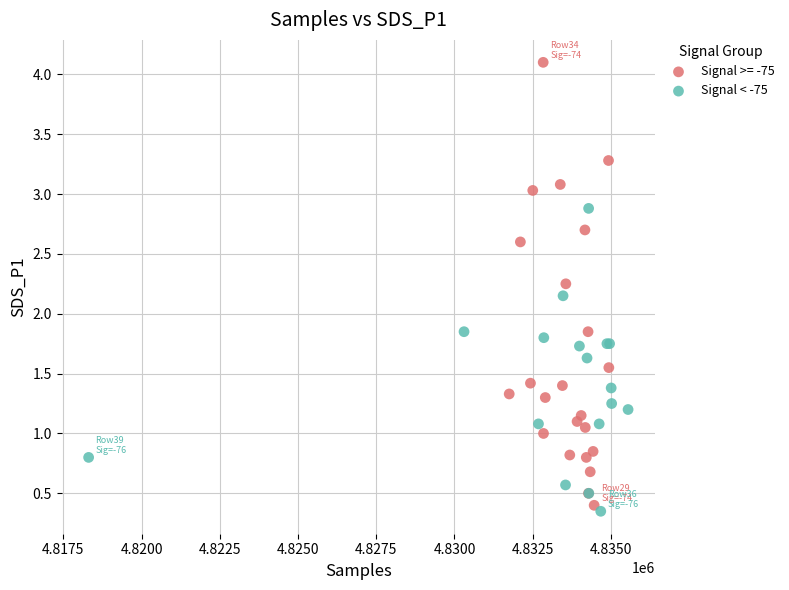

Which series has the widest spread of Y values?

Signal >= -75